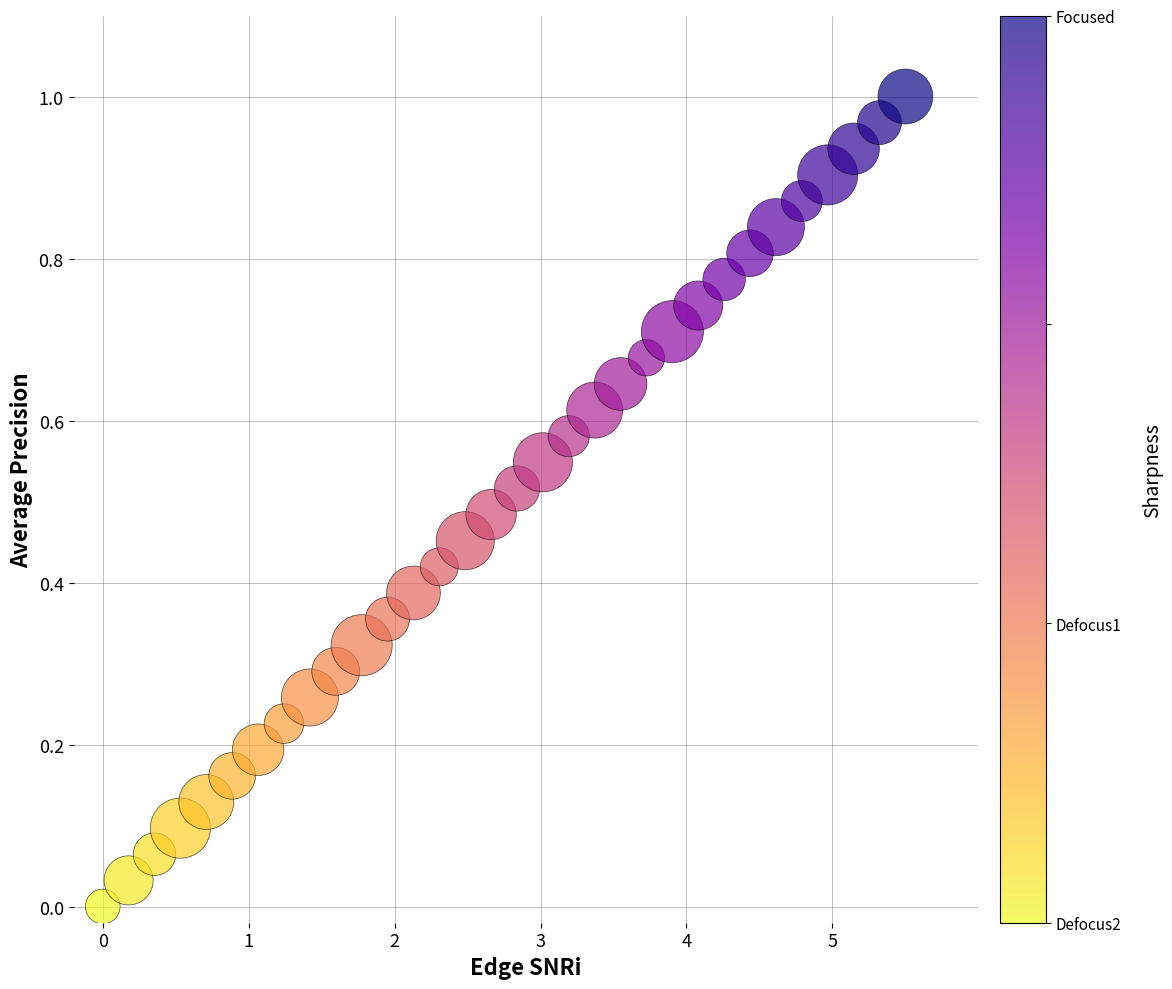

What is the range of X values (max minus min)?

5.5